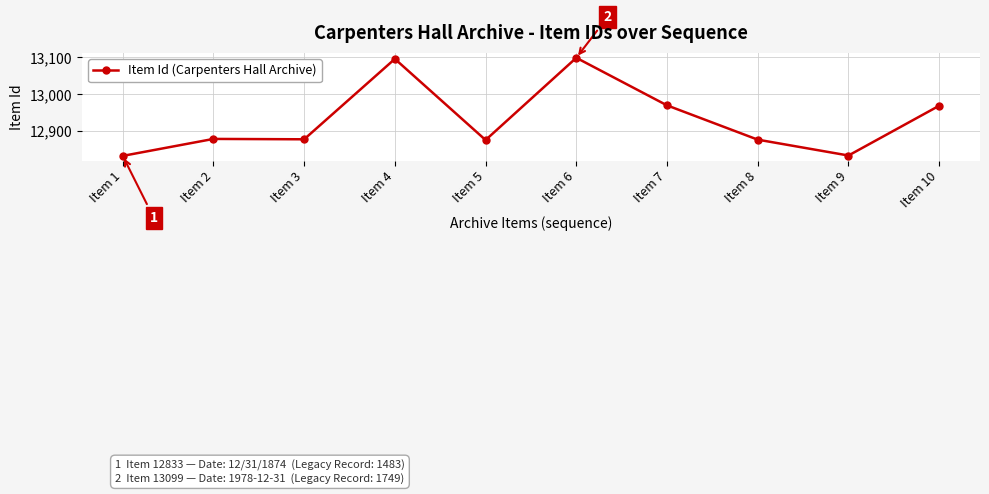

What is the change in value from Item 6 to Item 7?

-129